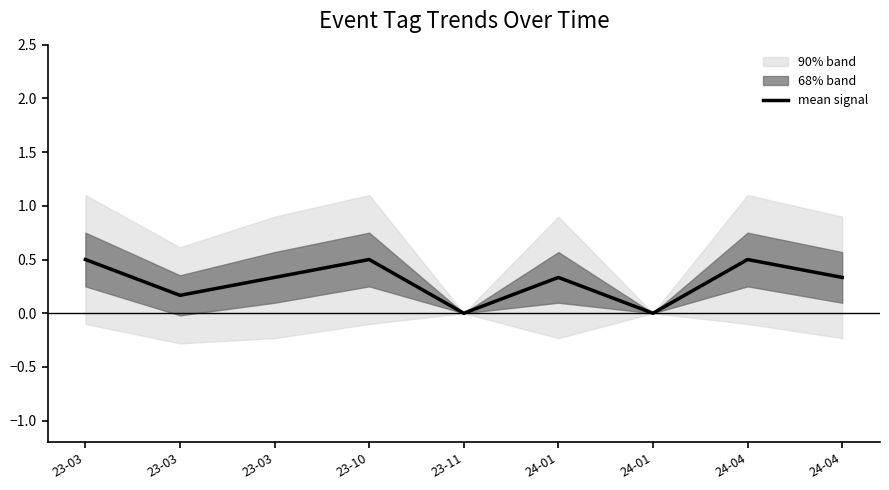

Reading left to right, extract all data points from this chart.

23-03=0.5	23-03=0.2	23-03=0.3	23-10=0.5	23-11=0.0	24-01=0.3	24-01=0.0	24-04=0.5	24-04=0.3